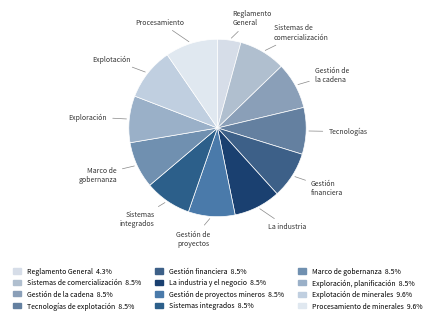

What is the largest slice in the pie chart?

Explotación de minerales